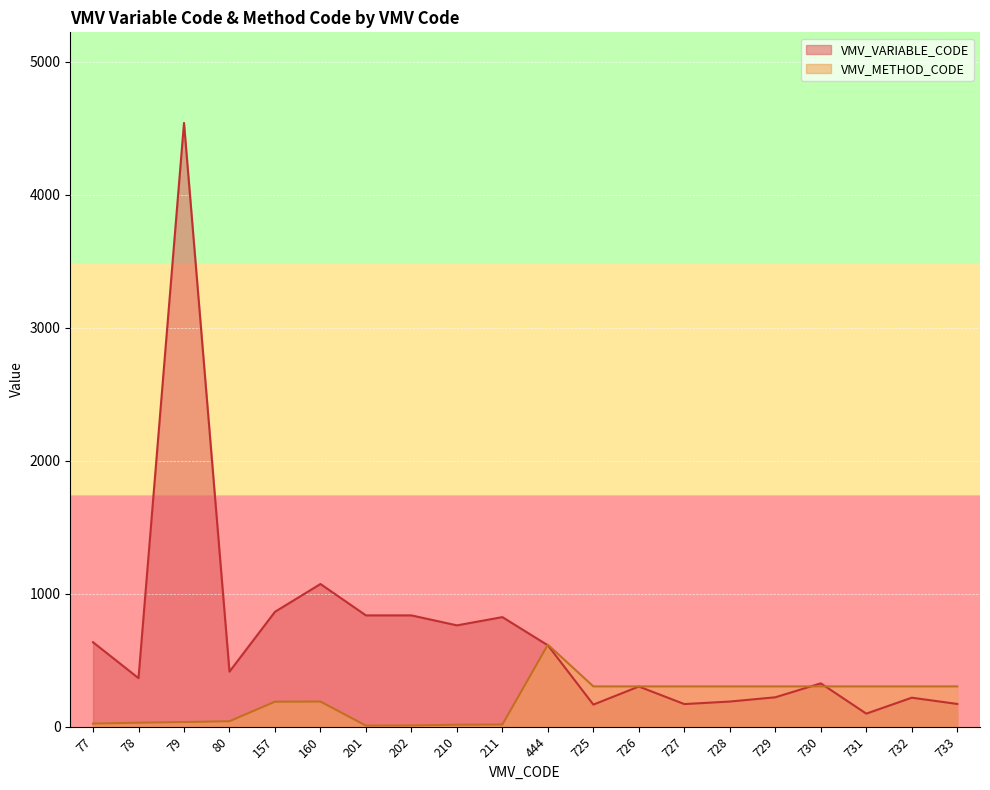

How many intersections are there between VMV_VARIABLE_CODE and VMV_METHOD_CODE?

3